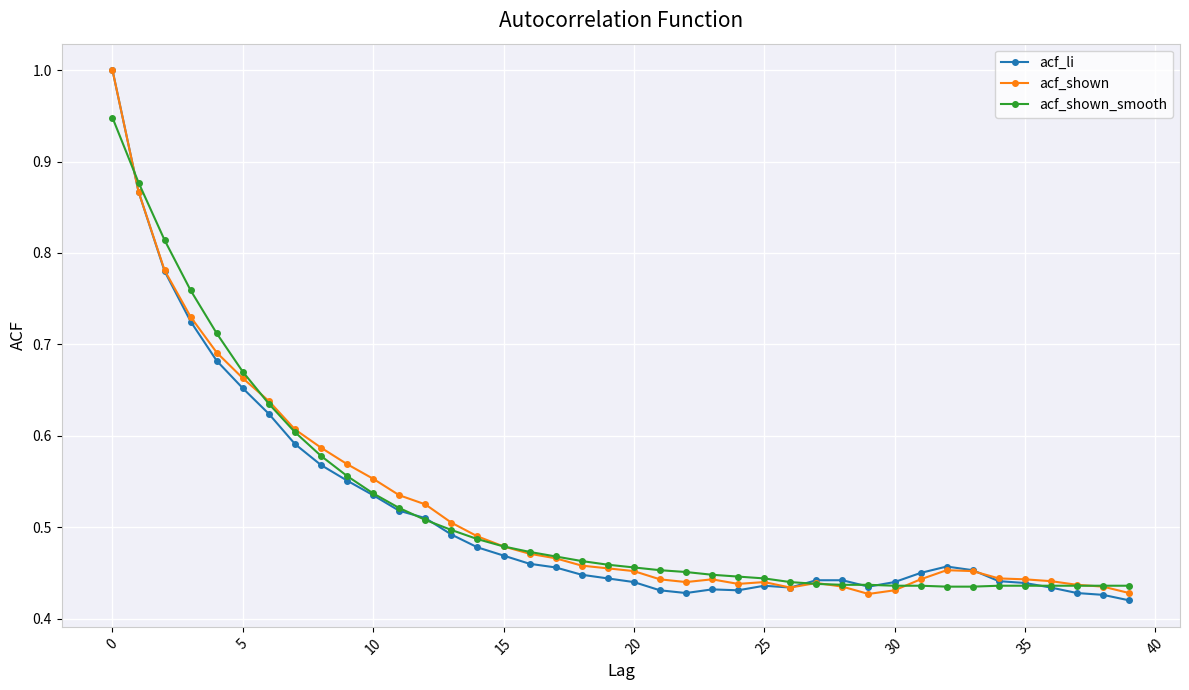

At how many categories does at least one series exceed 0?

40